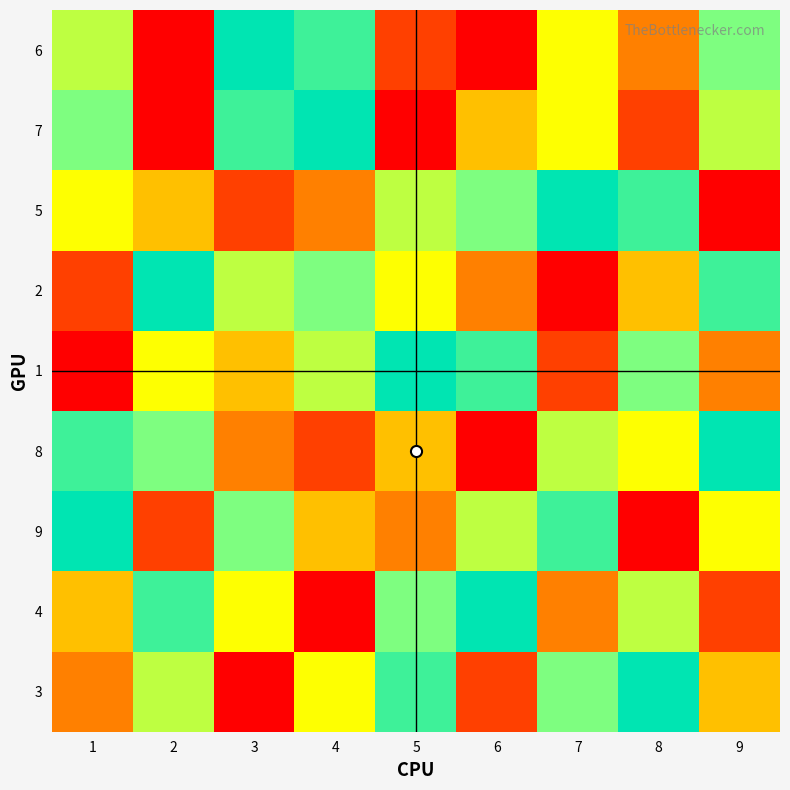

Which category has the highest value across all series?

3